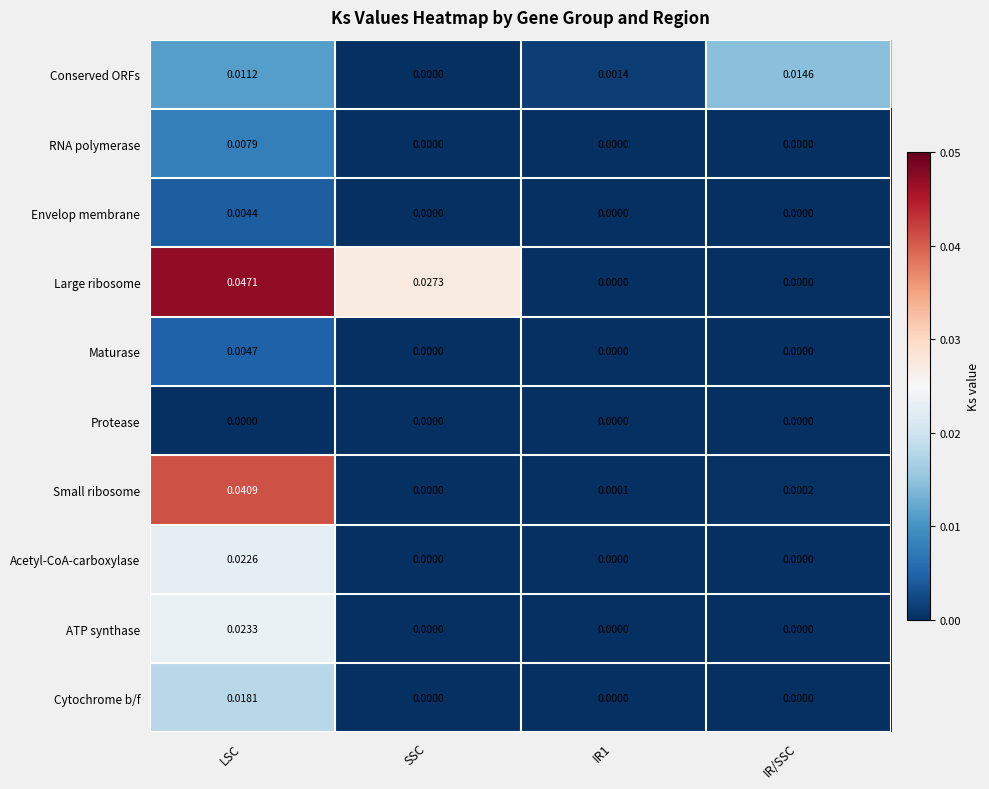

Which series changed the most between LSC and SSC?

Small ribosome